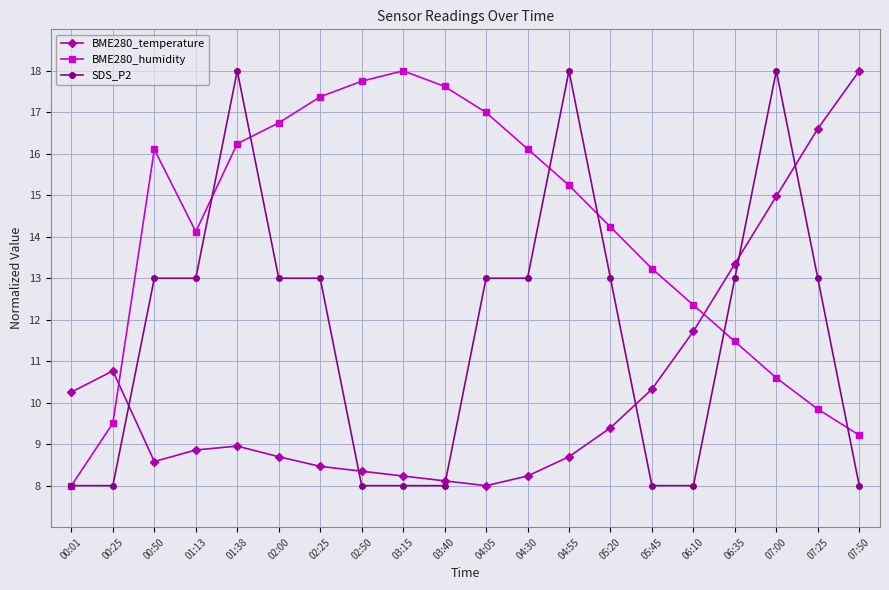

True or false: SDS_P2 has a value of 5.4 at 05:45.

False